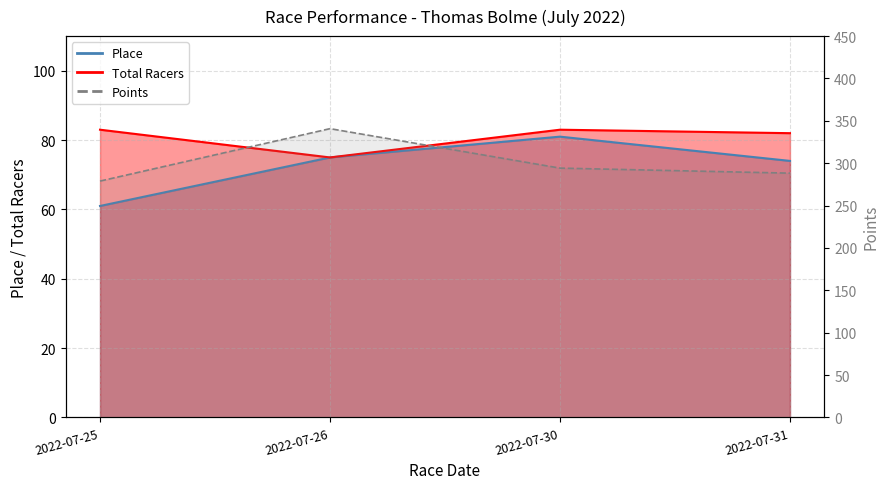

What is the average value?

300.6